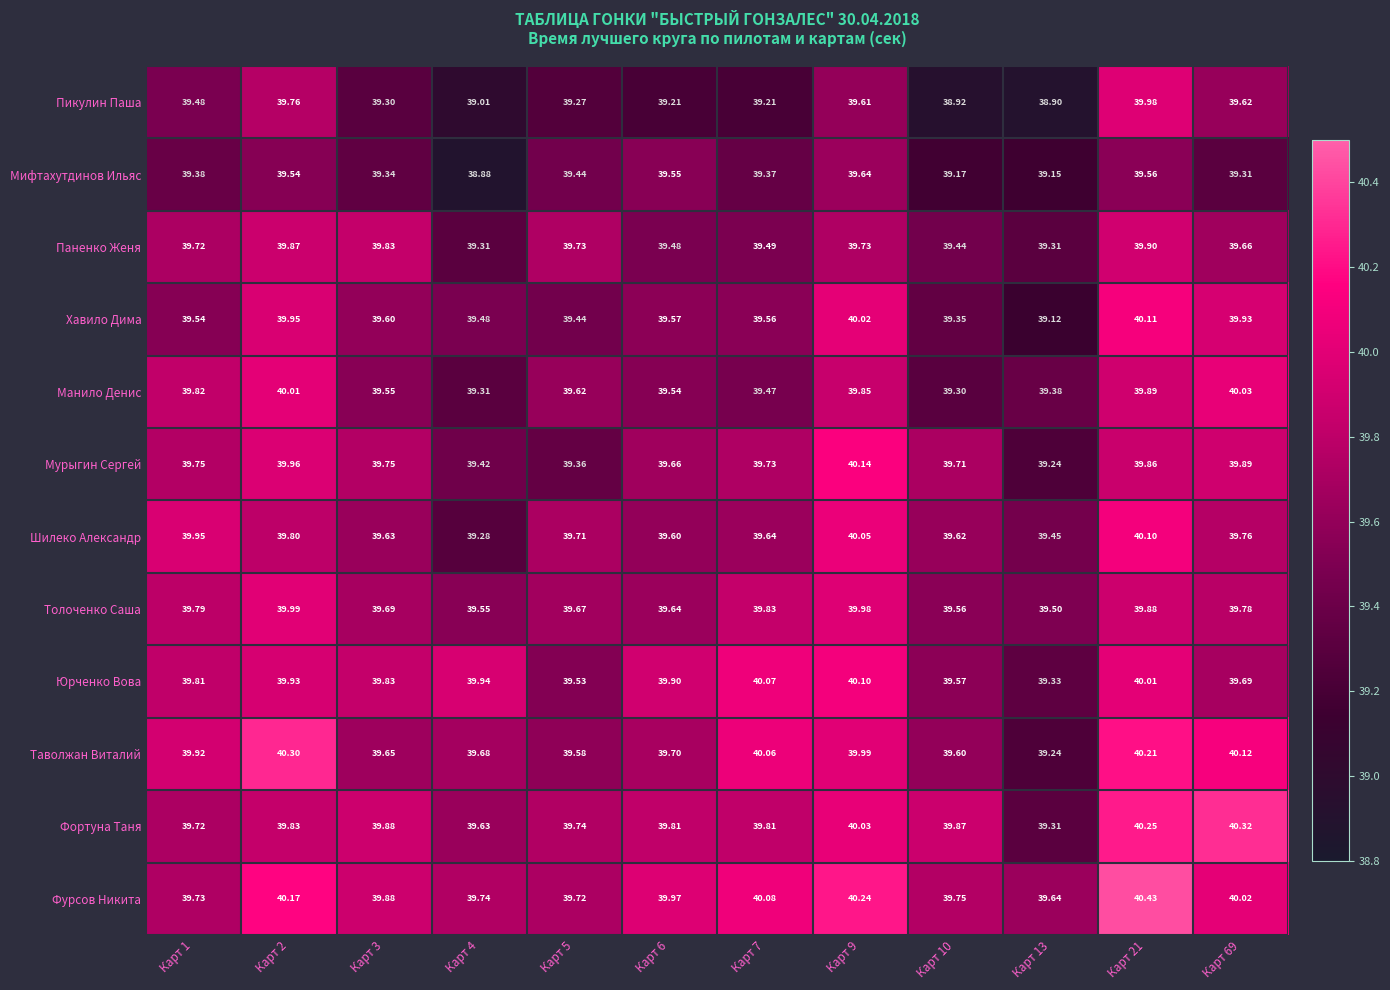

Which series has the largest total across all categories?

Фурсов Никита